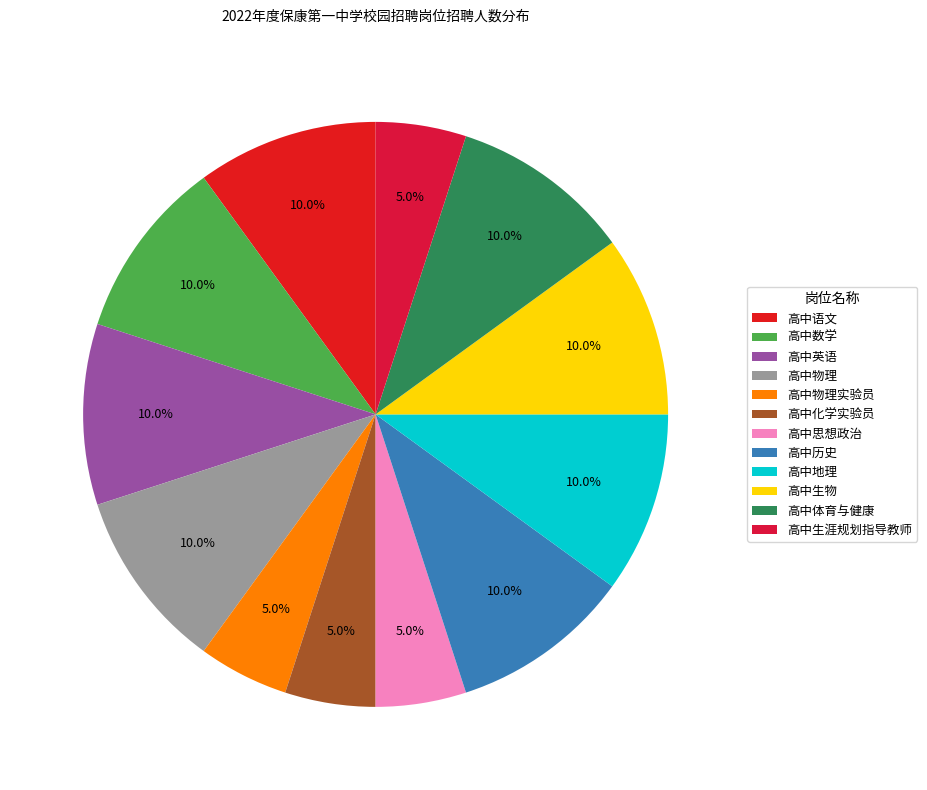

To the nearest percent, what is the average slice percentage?

8%